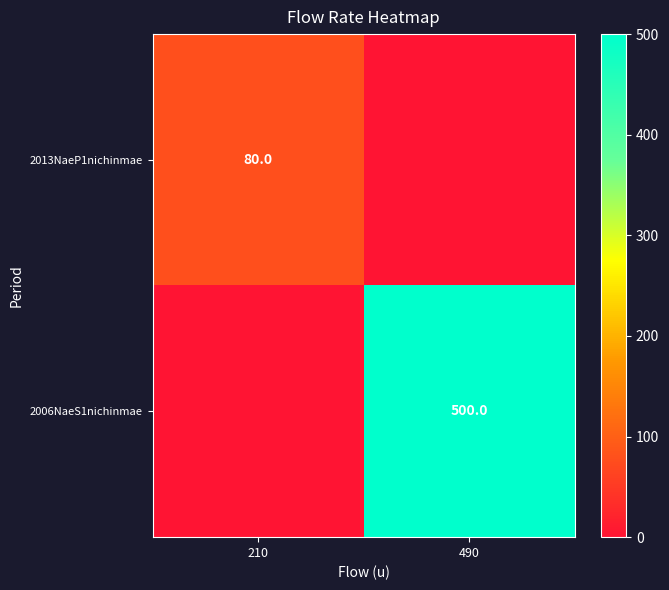

The 2013NaeP1nichinmae series shows 142 at 210. True or false?

False